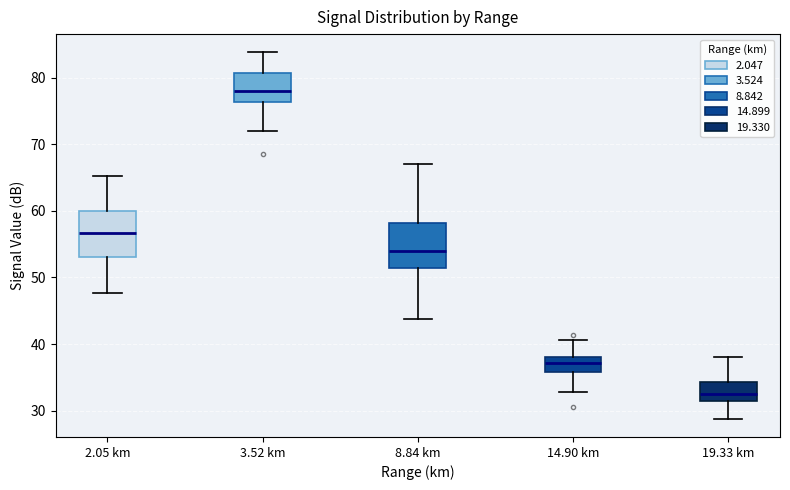

Reading left to right, transcribe this box plot: for each box, give where its median line is, the range the box spans, and where its two whiskers end, as read against the y-axis. The values are not printed on the chart, so give them approximately, as read against the axis.

2.05 km: median 57, box 53 to 60, whiskers 48 to 65
3.52 km: median 78, box 76 to 81, whiskers 72 to 84
8.84 km: median 54, box 51 to 58, whiskers 44 to 67
14.90 km: median 37, box 36 to 38, whiskers 33 to 41
19.33 km: median 32, box 31 to 34, whiskers 29 to 38